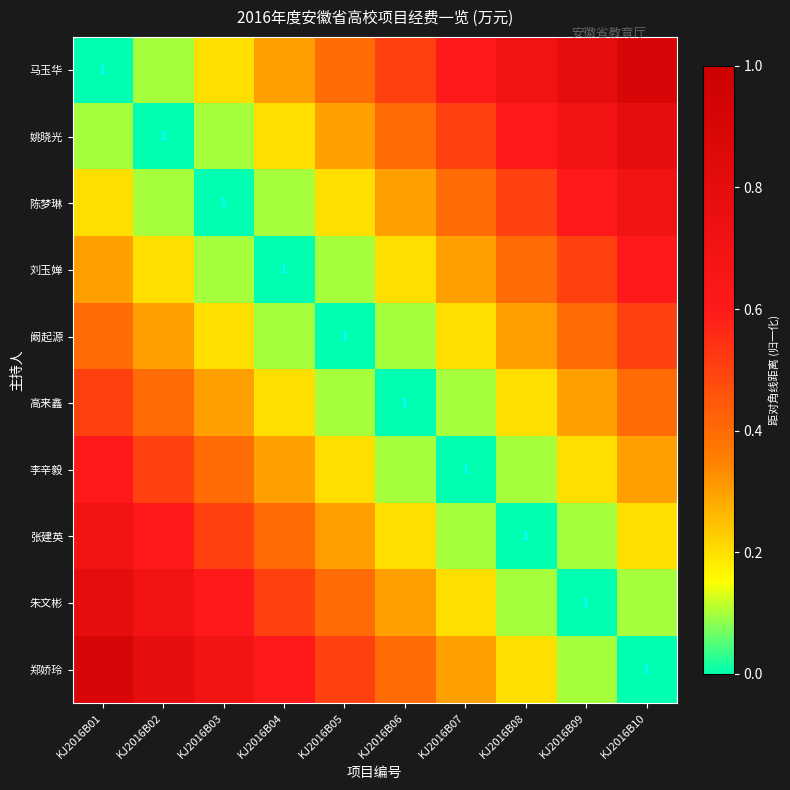

Between KJ2016B09 and KJ2016B10, which is larger?

KJ2016B10